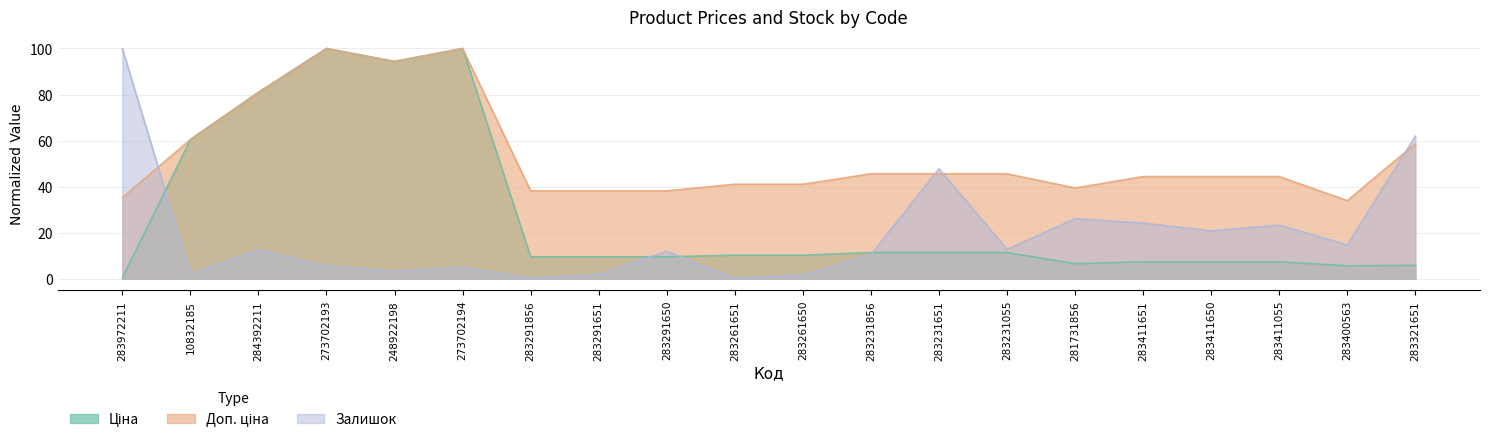

Does the chart have visible grid lines?

Yes